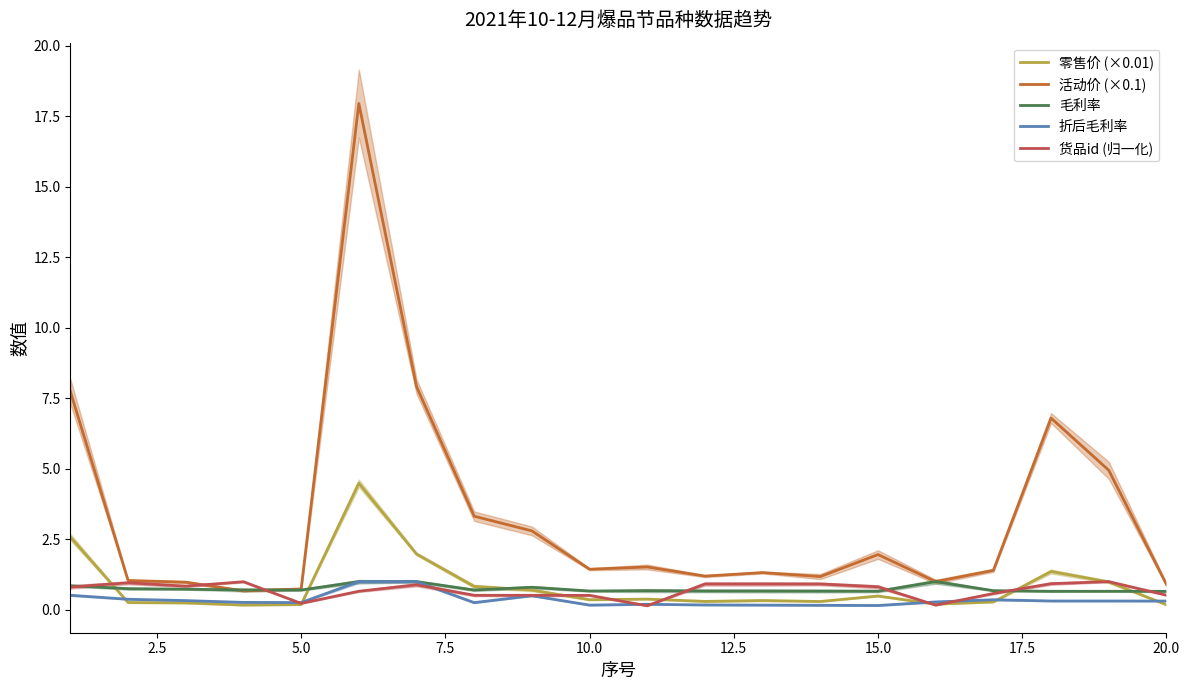

True or false: 货品id (归一化) has more than 0 points higher than both neighbors.

True